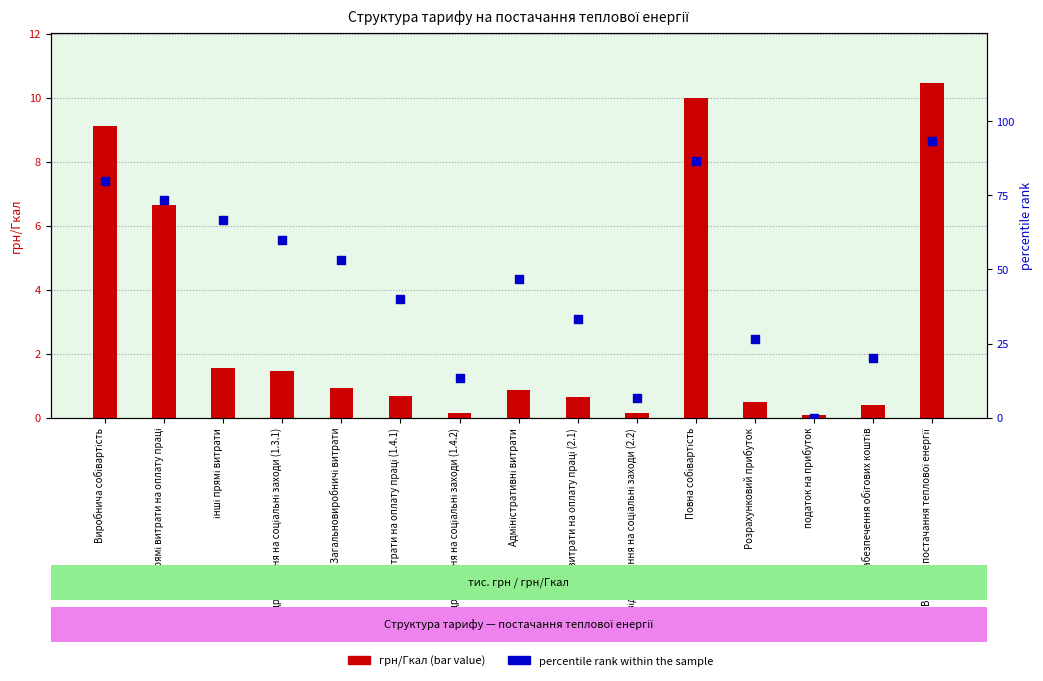

Is the value of percentile rank within the sample at витрати на оплату праці (2.1) greater than the value of грн/Гкал at забезпечення обігових коштів?

Yes